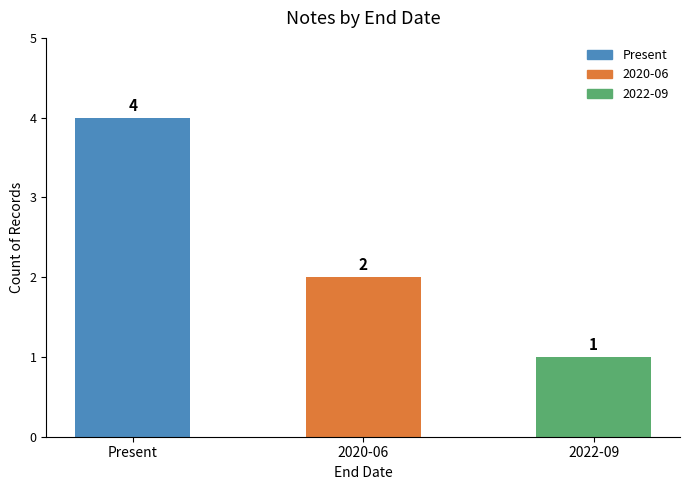

How many bars are there in total?

3